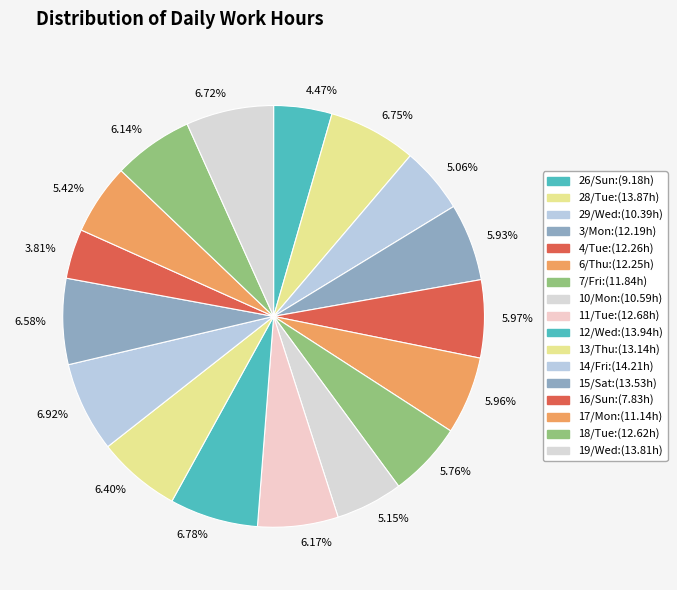

What is the ratio of the value at 5.15% to the value at 6.58%?

0.8